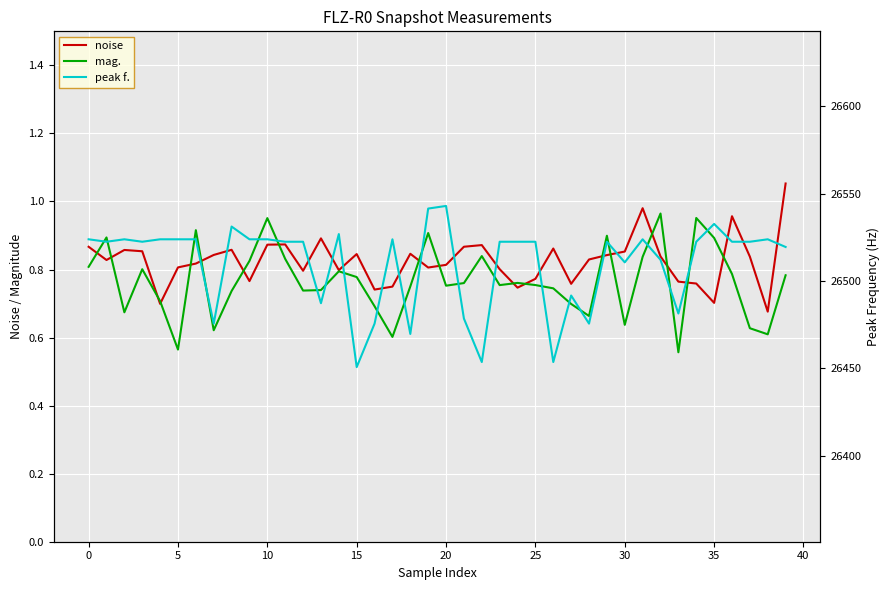

What is the label of the 33rd point from the left?

32